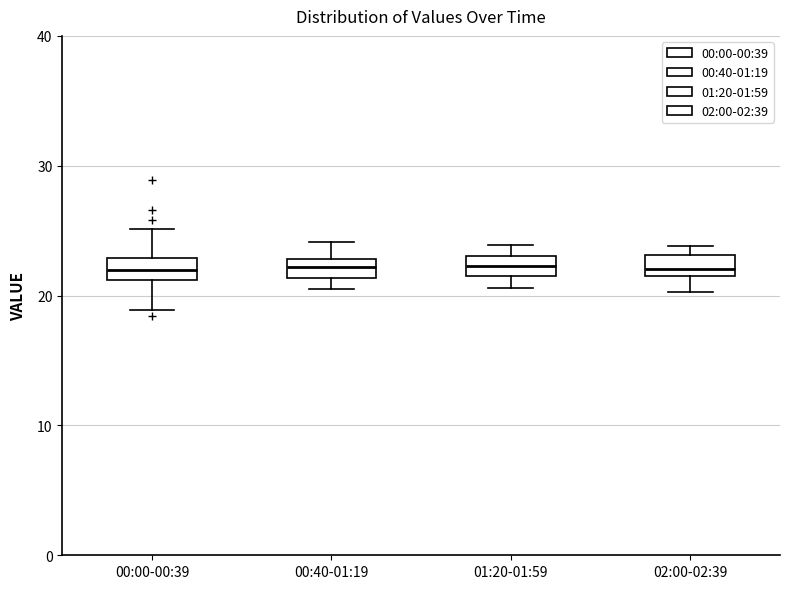

Where is the upper edge of the box for 00:40-01:19 on the y-axis? The values are not printed on the chart, so give them approximately, as read against the axis.

23